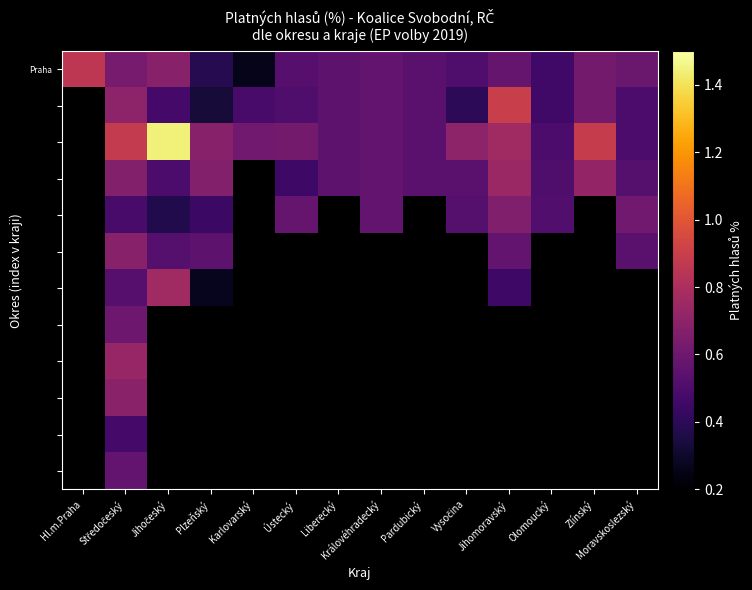

Between Liberecký and Královéhradecký, which is larger?

Královéhradecký